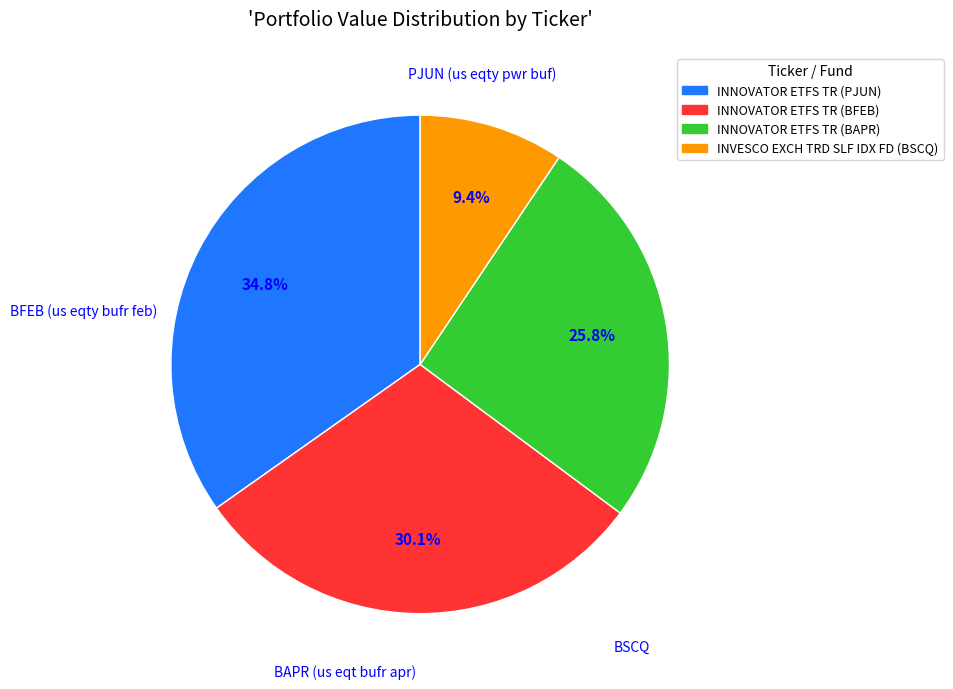

Is there any slice that represents more than half of the pie?

No